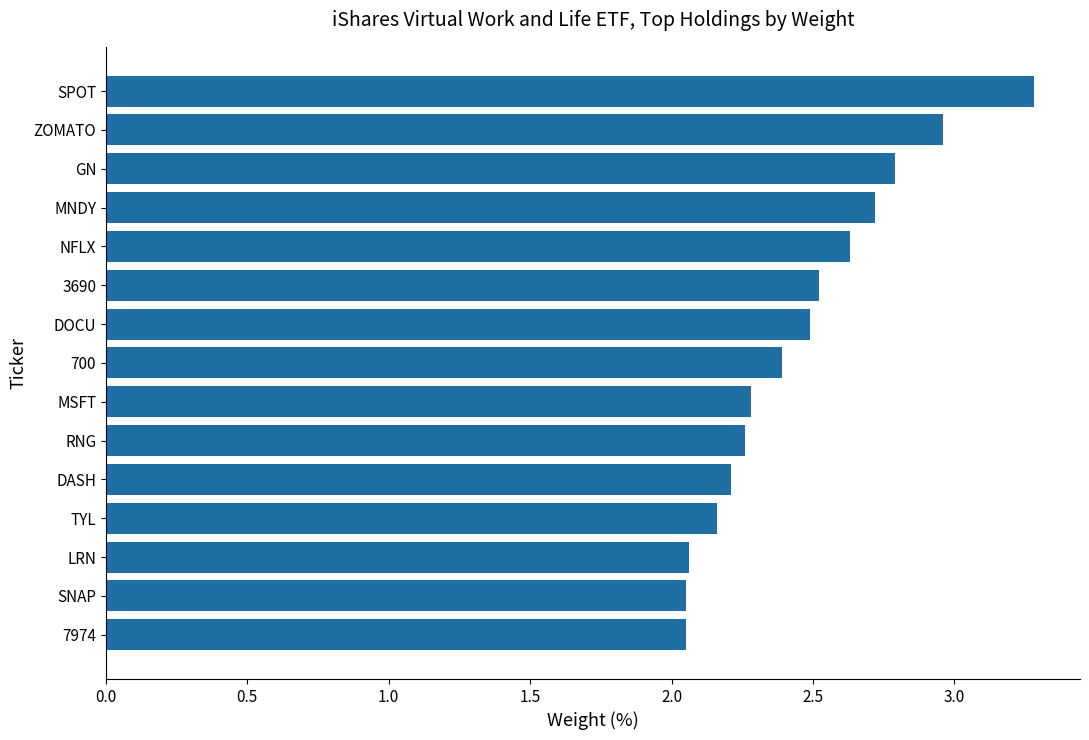

Which label corresponds to the largest value in the chart?

SPOT